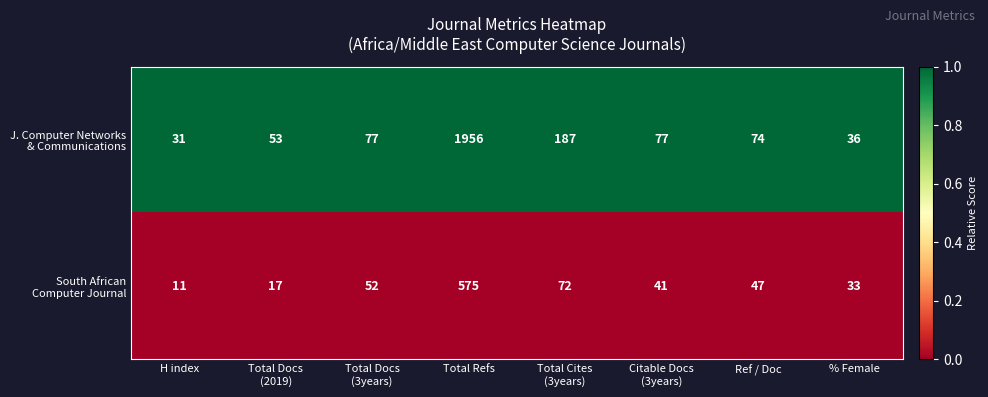

What is the difference between the highest and lowest values at % Female?

3